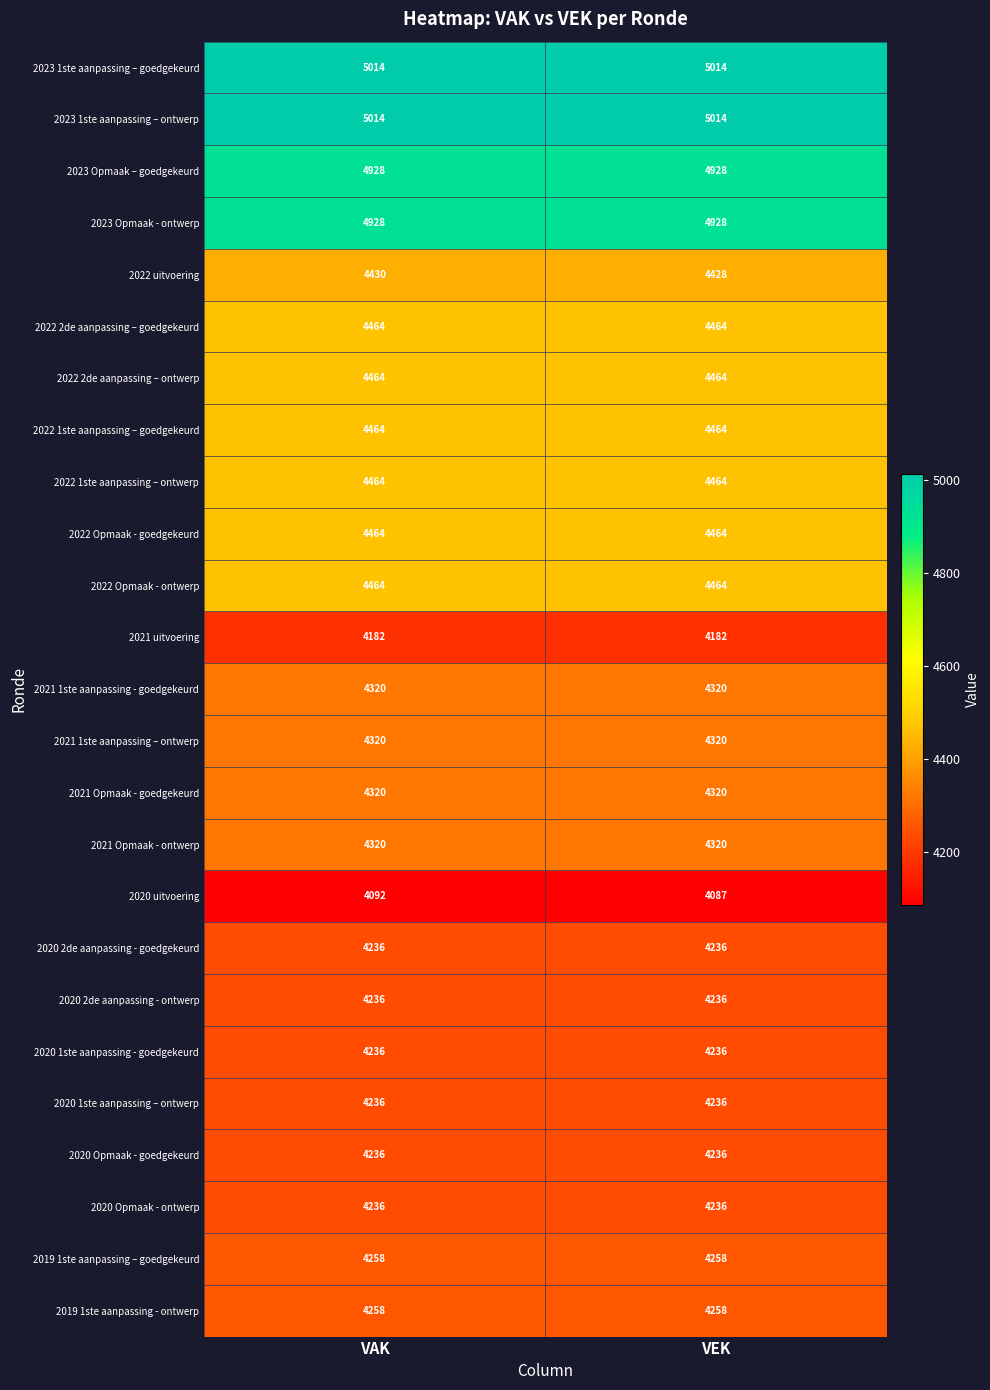

At which category is the sum across all series the highest?

VAK